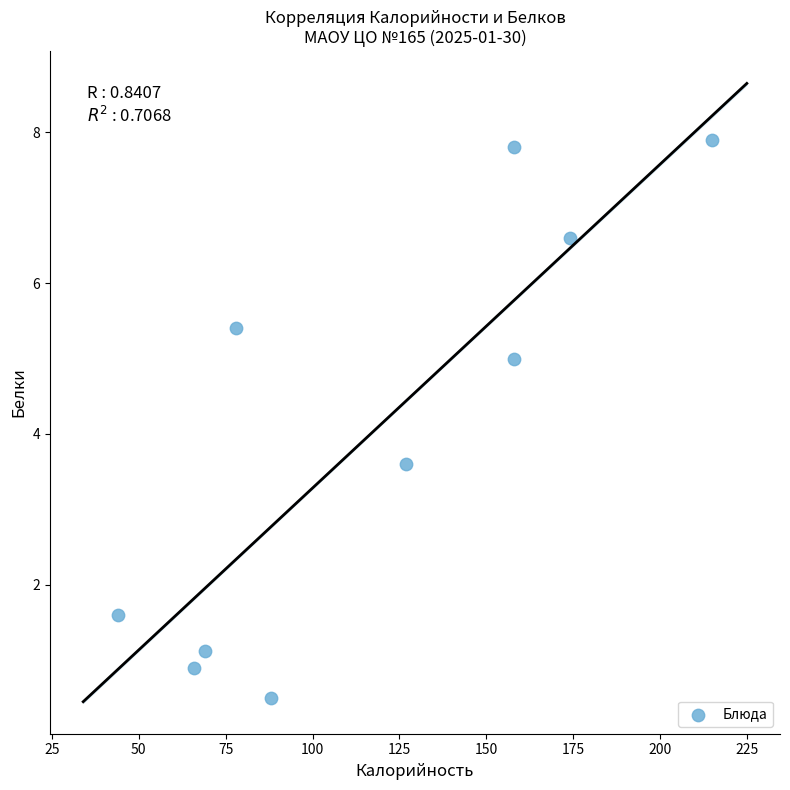

What Y value in the scatter plot is closest to 4?

3.6